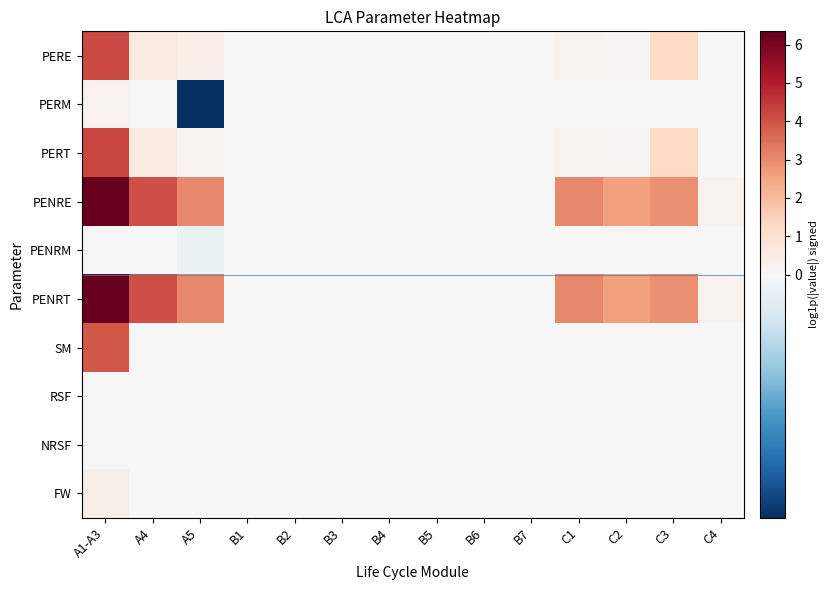

Reading left to right, list all the values displayed in this chart.

PERE: A1-A3=4.2	A4=0.6	A5=0.4	B1=0.0	B2=0.0	B3=0.0	B4=0.0	B5=0.0	B6=0.0	B7=0.0	C1=0.2	C2=0.2	C3=1.3	C4=0.0
PERM: A1-A3=0.2	A4=0.0	A5=-0.2	B1=0.0	B2=0.0	B3=0.0	B4=0.0	B5=0.0	B6=0.0	B7=0.0	C1=0.0	C2=0.0	C3=0.0	C4=0.0
PERT: A1-A3=4.2	A4=0.6	A5=0.2	B1=0.0	B2=0.0	B3=0.0	B4=0.0	B5=0.0	B6=0.0	B7=0.0	C1=0.2	C2=0.2	C3=1.3	C4=0.0
PENRE: A1-A3=6.3	A4=4.1	A5=3.0	B1=0.0	B2=0.0	B3=0.0	B4=0.0	B5=0.0	B6=0.0	B7=0.0	C1=3.0	C2=2.6	C3=2.9	C4=0.2
PENRM: A1-A3=0.0	A4=0.0	A5=-0.0	B1=0.0	B2=0.0	B3=0.0	B4=0.0	B5=0.0	B6=0.0	B7=0.0	C1=0.0	C2=0.0	C3=0.0	C4=0.0
PENRT: A1-A3=6.3	A4=4.1	A5=3.0	B1=0.0	B2=0.0	B3=0.0	B4=0.0	B5=0.0	B6=0.0	B7=0.0	C1=3.0	C2=2.6	C3=2.9	C4=0.2
SM: A1-A3=3.9	A4=0.0	A5=0.0	B1=0.0	B2=0.0	B3=0.0	B4=0.0	B5=0.0	B6=0.0	B7=0.0	C1=0.0	C2=0.0	C3=0.0	C4=0.0
RSF: A1-A3=0.0	A4=0.0	A5=0.0	B1=0.0	B2=0.0	B3=0.0	B4=0.0	B5=0.0	B6=0.0	B7=0.0	C1=0.0	C2=0.0	C3=0.0	C4=0.0
NRSF: A1-A3=0.0	A4=0.0	A5=0.0	B1=0.0	B2=0.0	B3=0.0	B4=0.0	B5=0.0	B6=0.0	B7=0.0	C1=0.0	C2=0.0	C3=0.0	C4=0.0
FW: A1-A3=0.4	A4=0.0	A5=0.0	B1=0.0	B2=0.0	B3=0.0	B4=0.0	B5=0.0	B6=0.0	B7=0.0	C1=0.0	C2=0.0	C3=0.0	C4=0.0